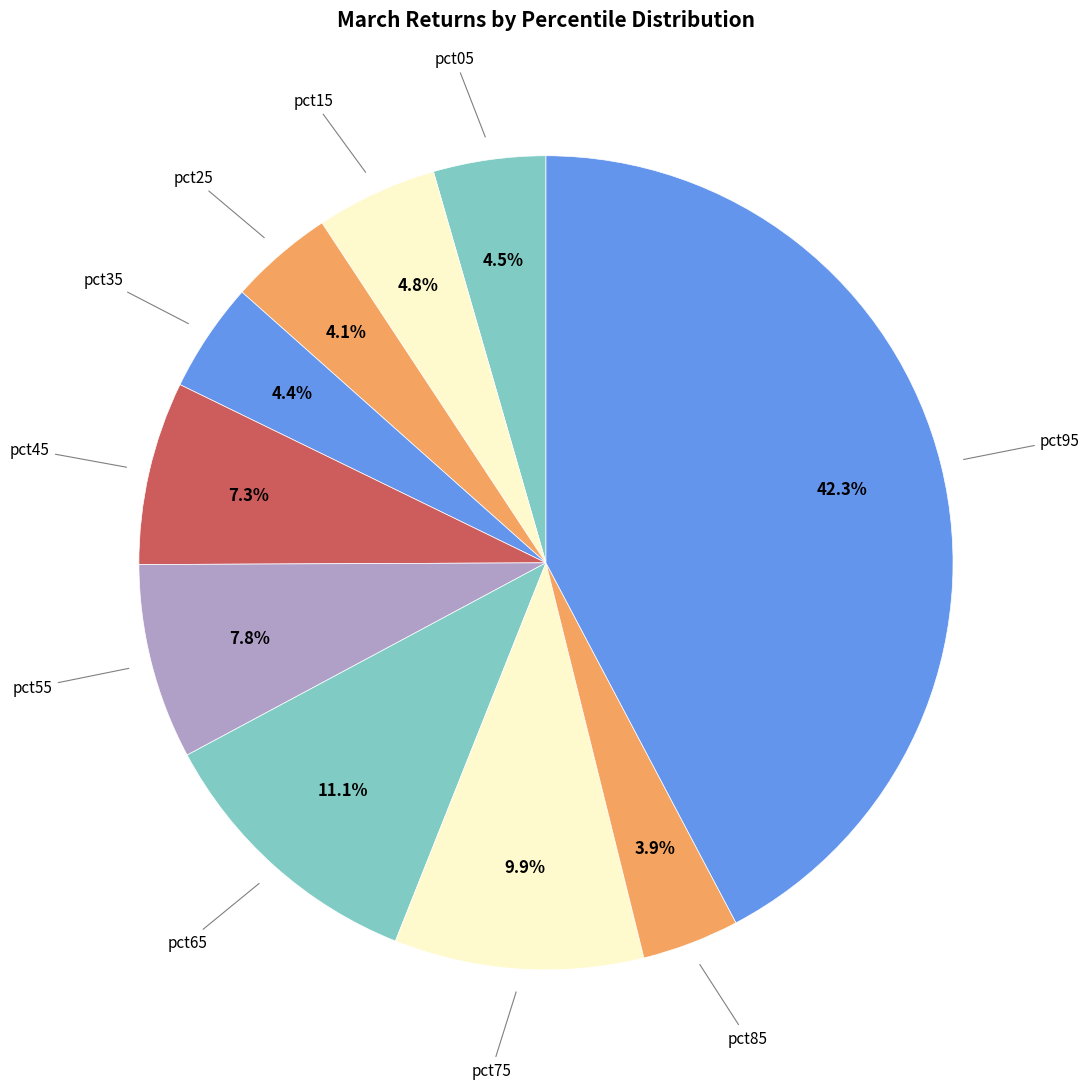

What portion of the pie excludes pct75?

90.1%